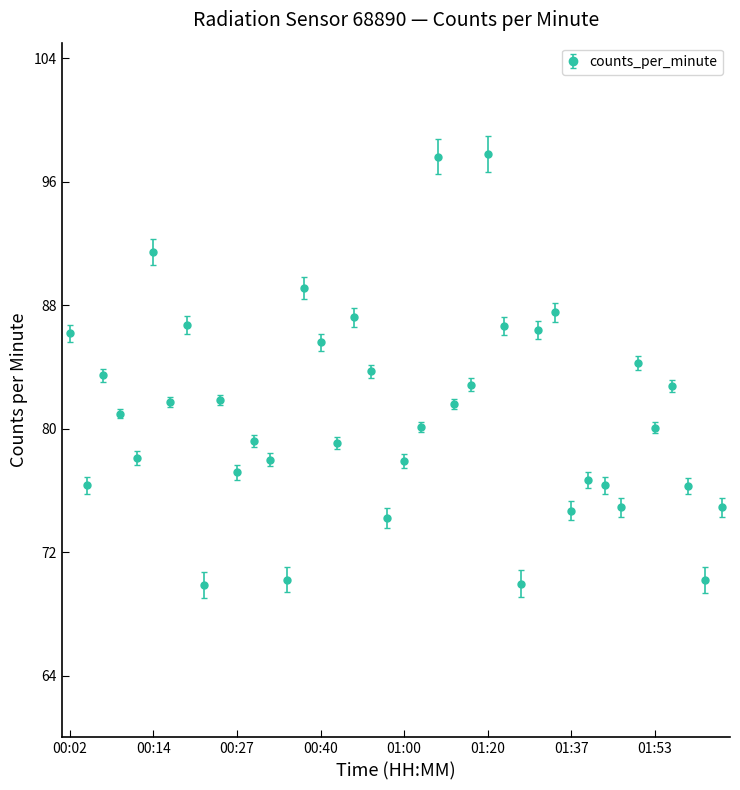

How many interior local peaks (higher than both neighbors) does the data have?

13